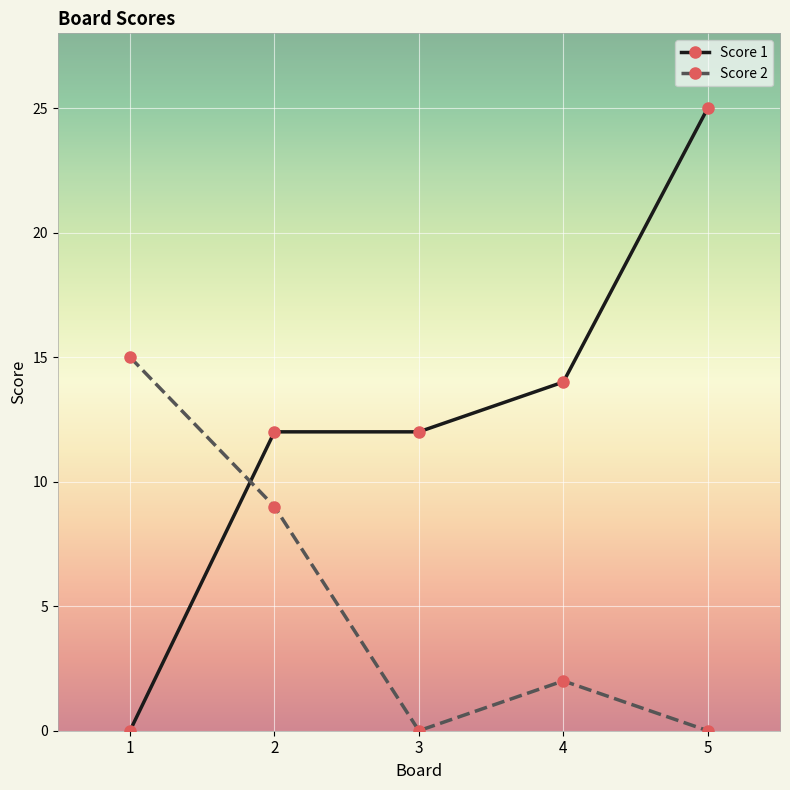

How many values in the Score 2 series are below 2?

2